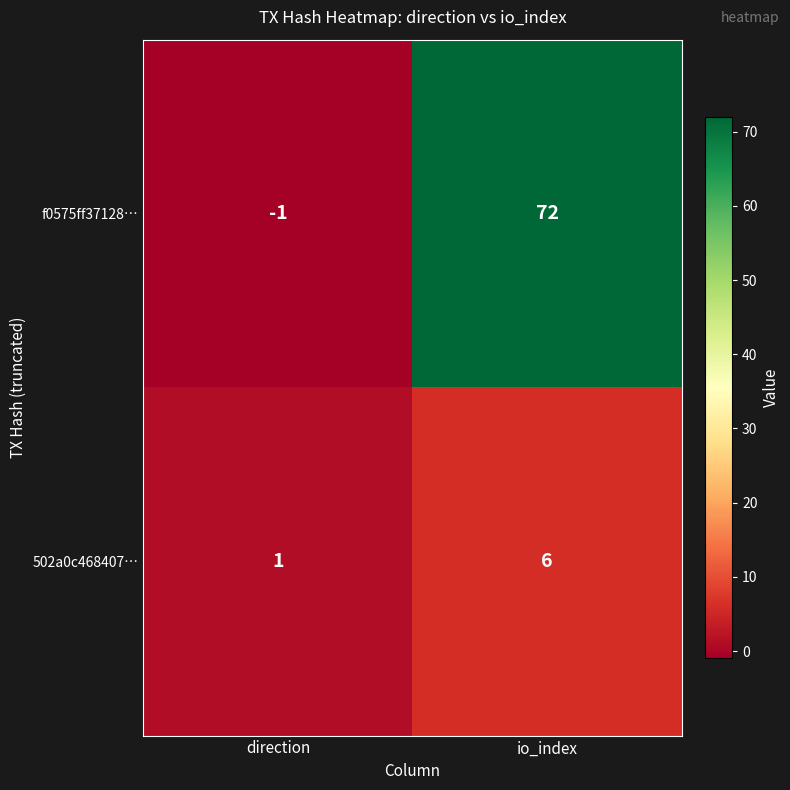

What is the sum of the 502a0c468407… values at io_index and direction?

7